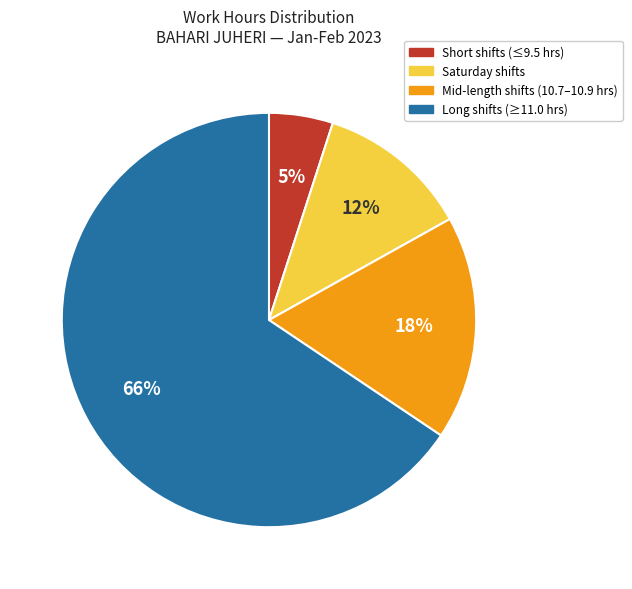

To the nearest percent, what is the average slice percentage?

25%